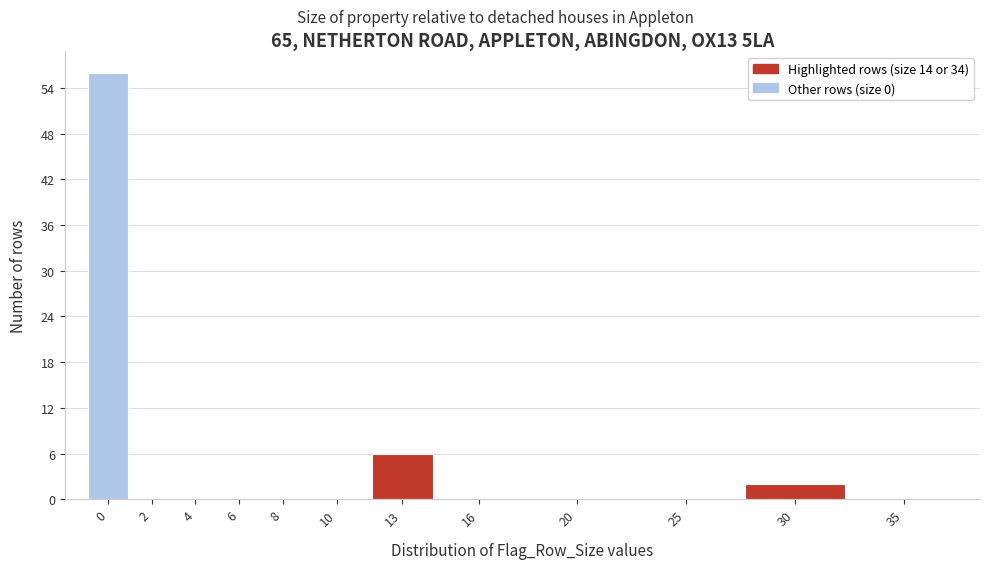

Reading right to left, list all the values displayed in this chart.

35=0	30=2	25=0	20=0	16=0	13=6	10=0	8=0	6=0	4=0	2=0	0=56